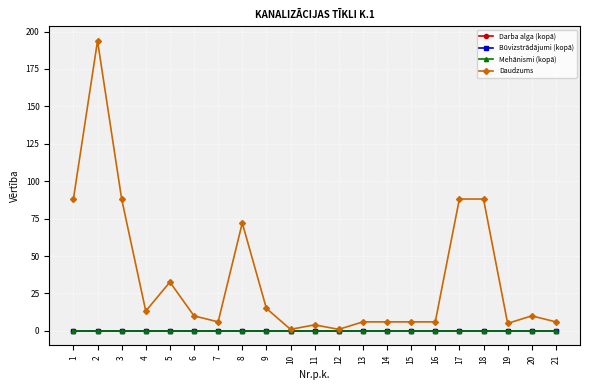

Which series changed the most between 4 and 15?

Daudzums